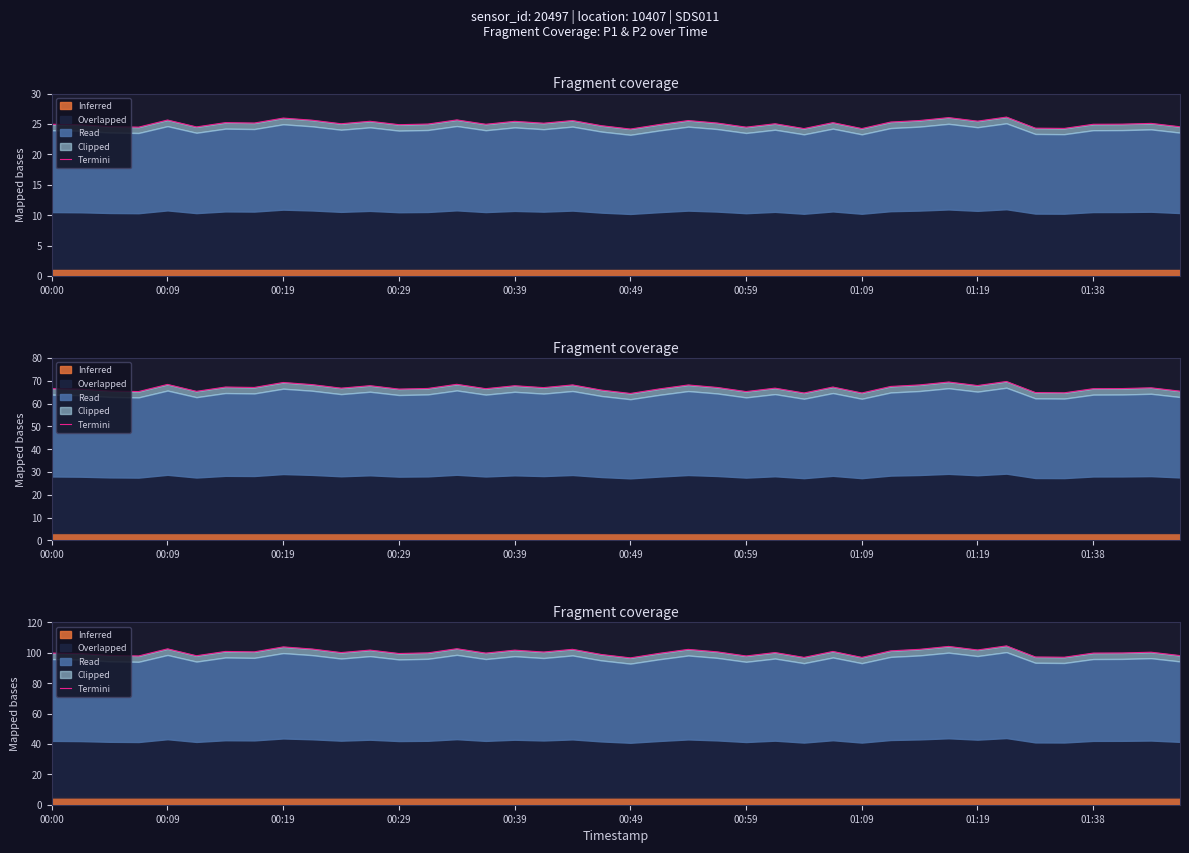

What is the sum of all values?

4009.2